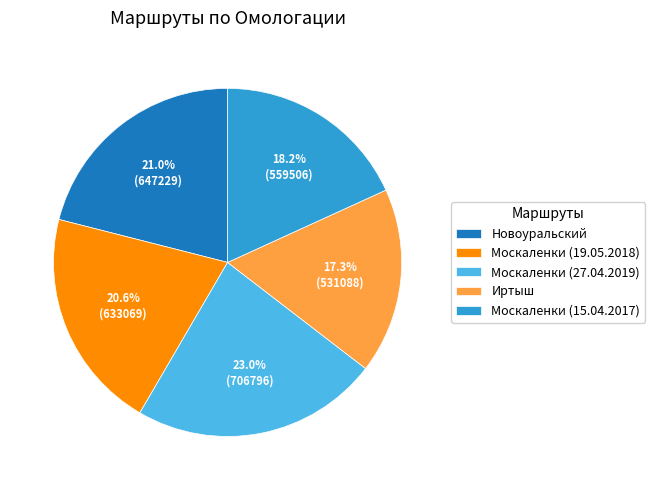

Does any single category account for the majority?

No